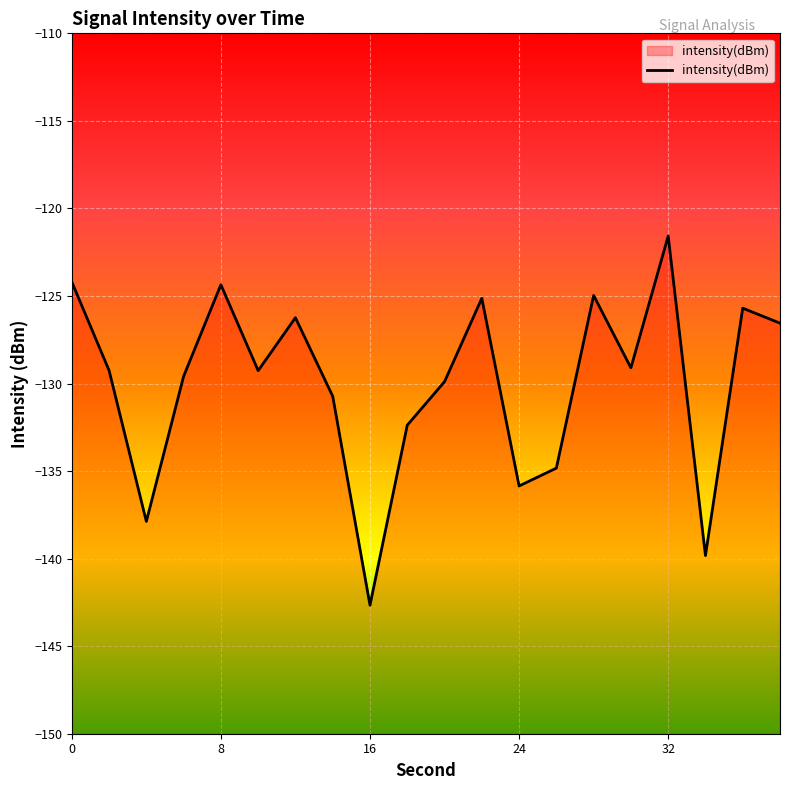

How many interior local valleys (lower than both neighbors) does the data have?

6